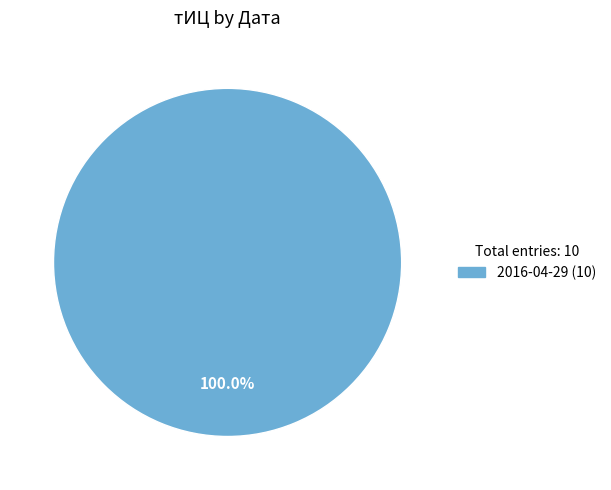

Is there a majority slice in this chart?

Yes